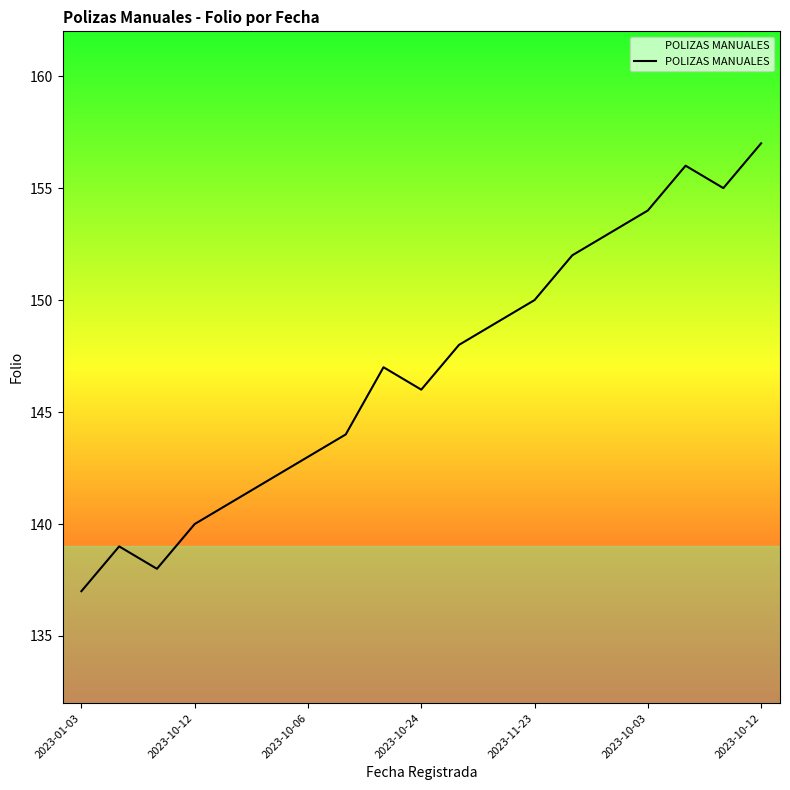

What is the maximum value shown in the chart?

157